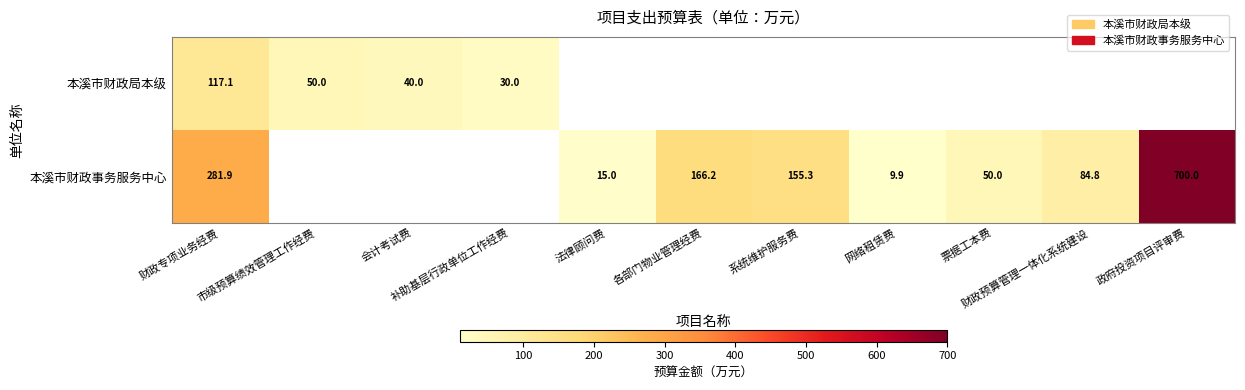

How many values in the 本溪市财政局本级 series exceed 0?

4